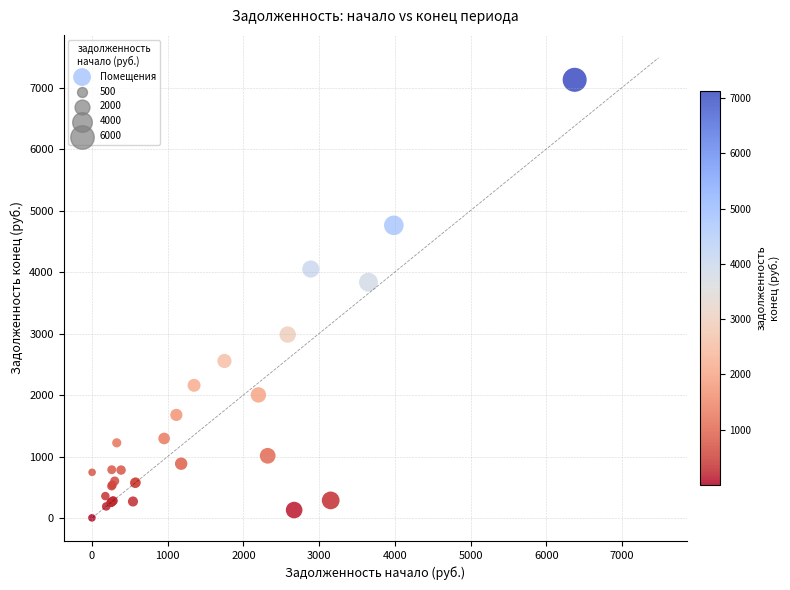

What Y value in the scatter plot is closest to 3564?

3834.9